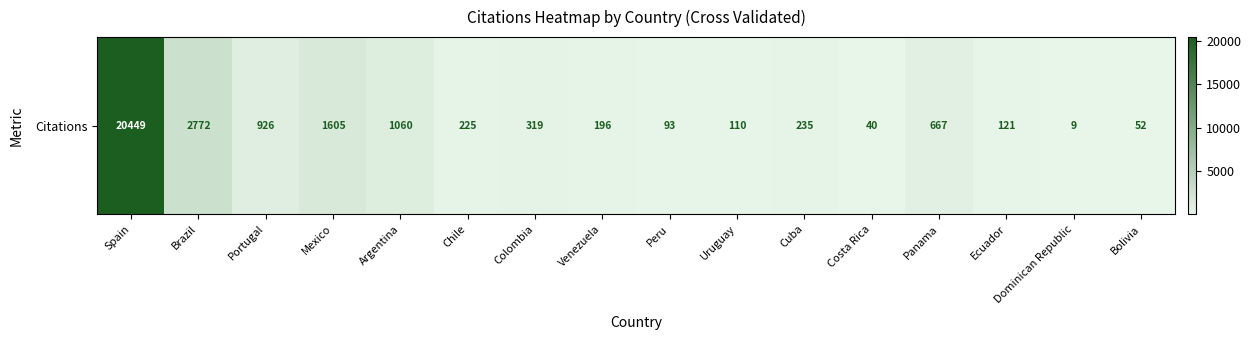

The chart shows a value of 188 at Ecuador. True or false?

False